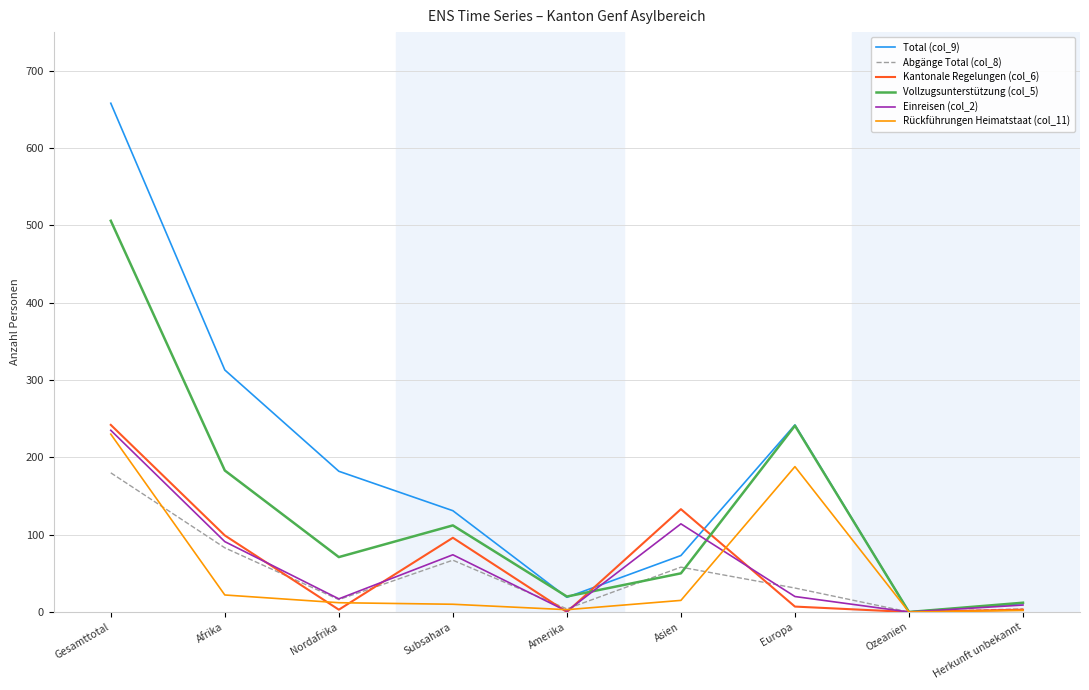

The value of Kantonale Regelungen (col_6) at Gesamttotal is 72. True or false?

False